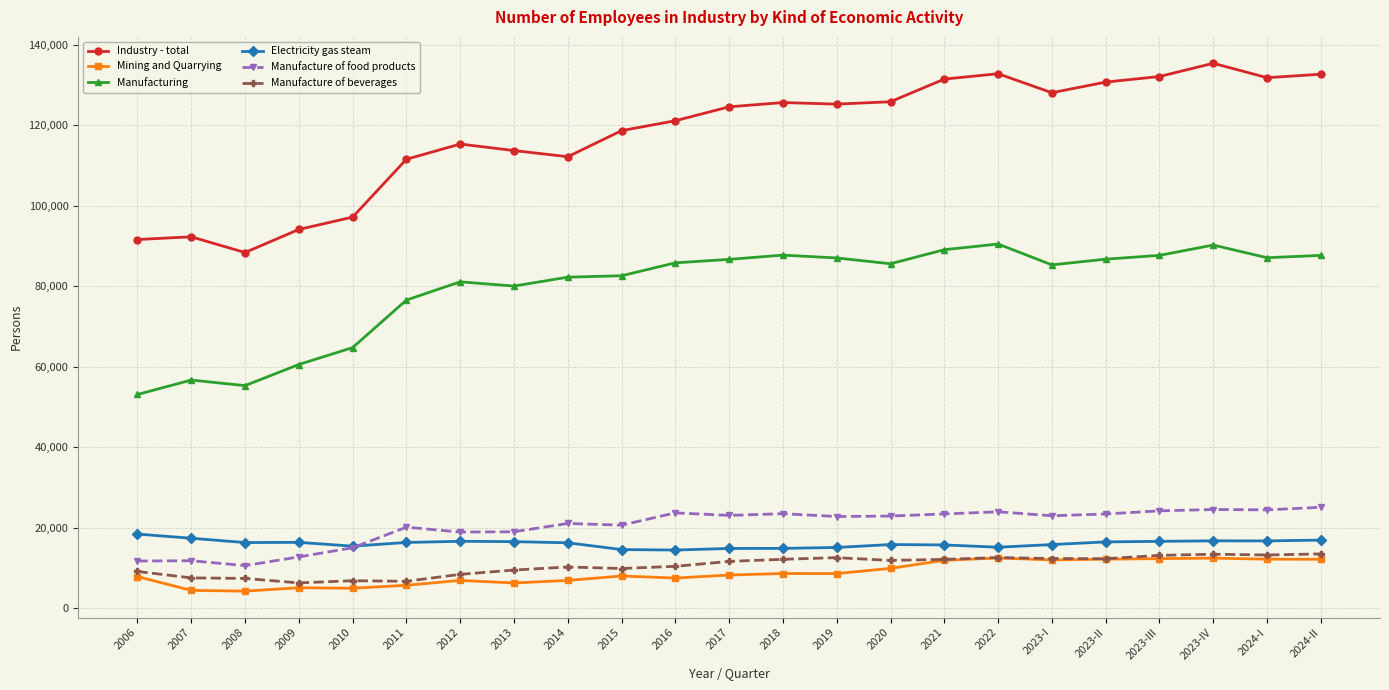

Which series has the widest spread of values?

Industry - total